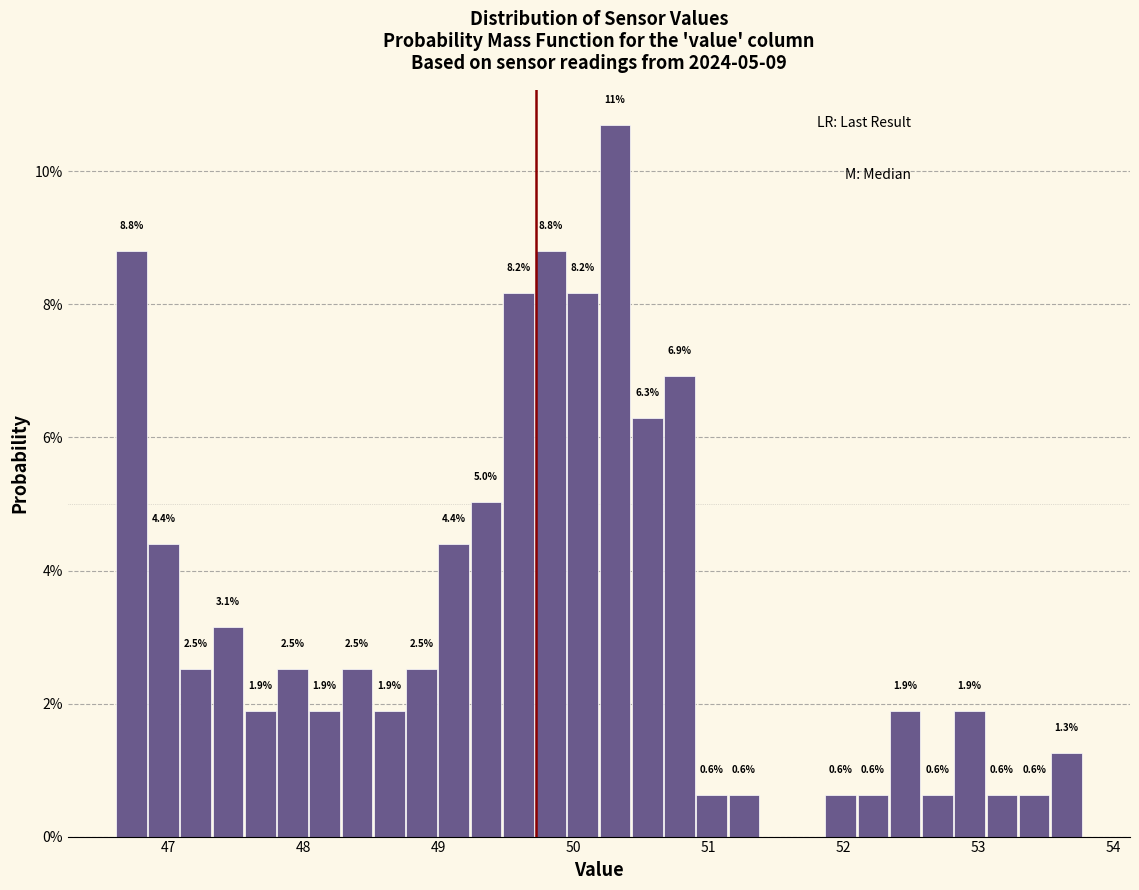

Around what value on the x-axis is the tallest bar? Give the approximate position of its centre, as read against the axis.

50.3